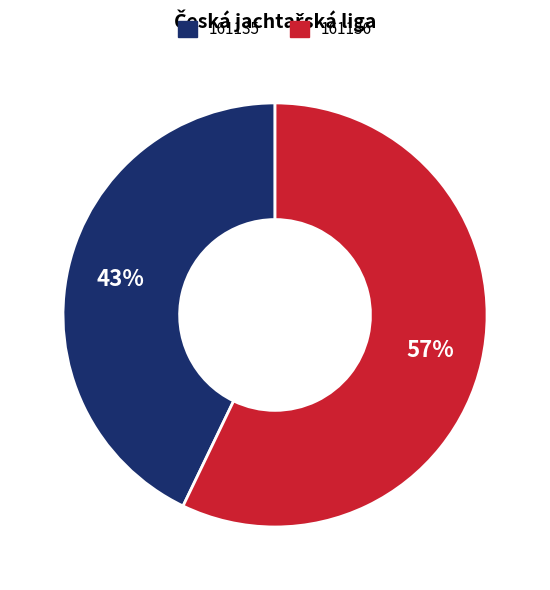

Rank the categories by value from highest to lowest.

161136, 161135